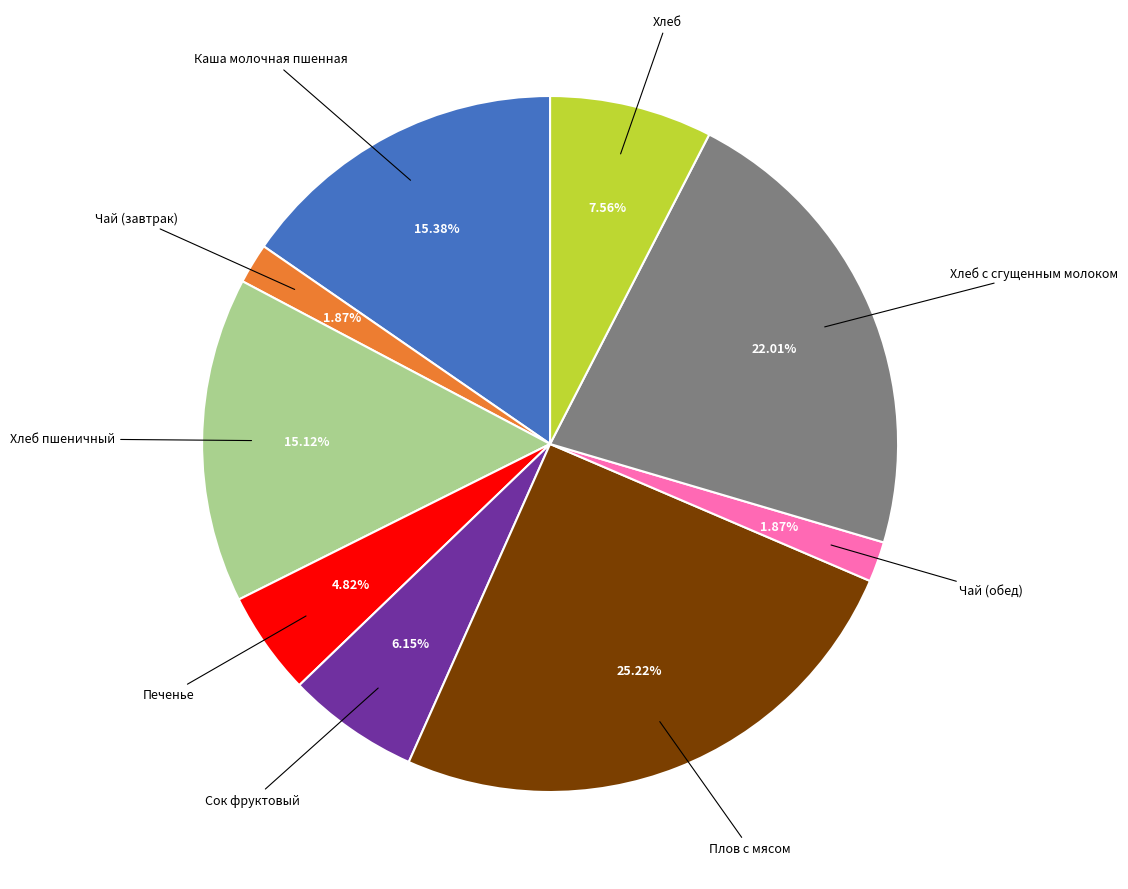

Is there a majority slice in this chart?

No